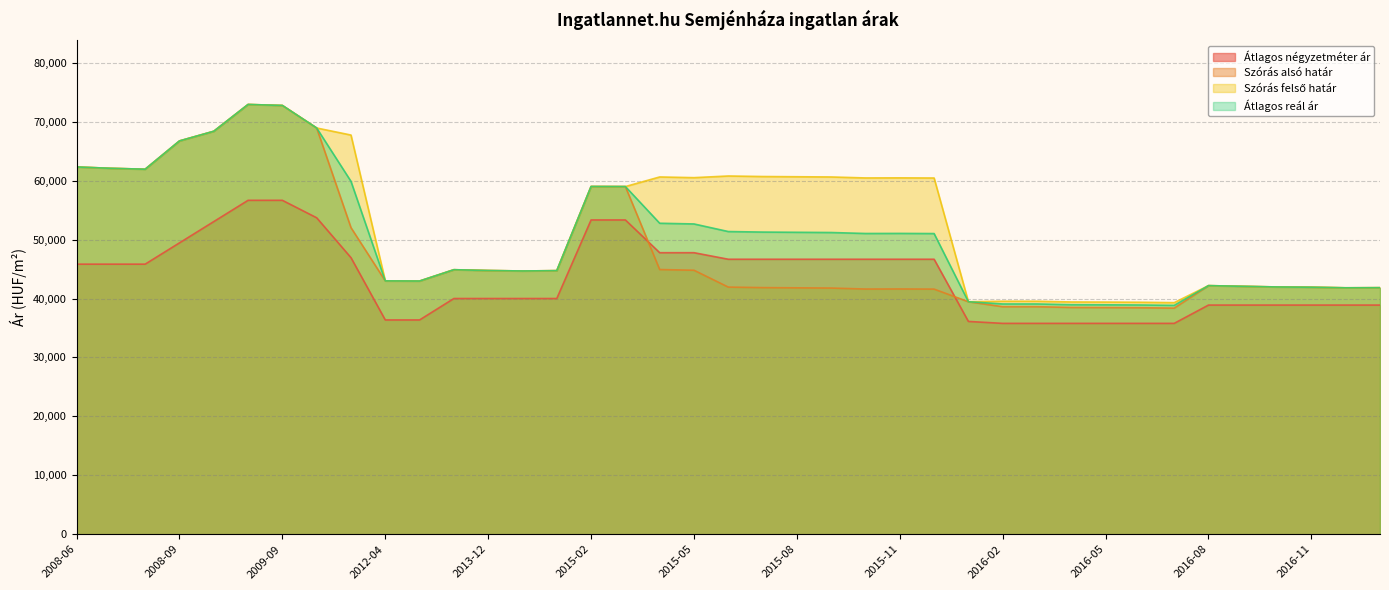

What is the sum of all Átlagos négyzetméter ár values?

1699707